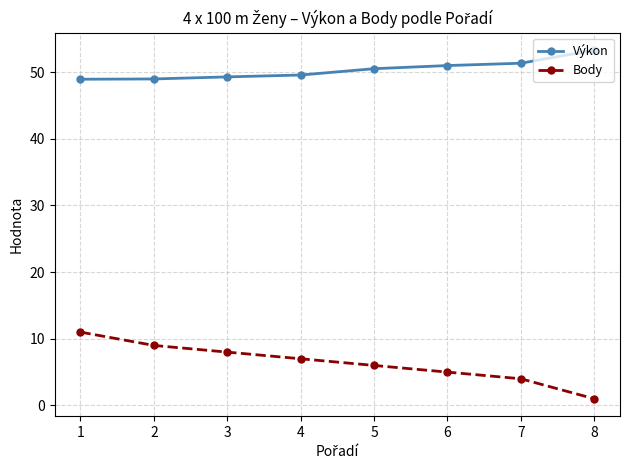

Read the Výkon value at 2.

49.0